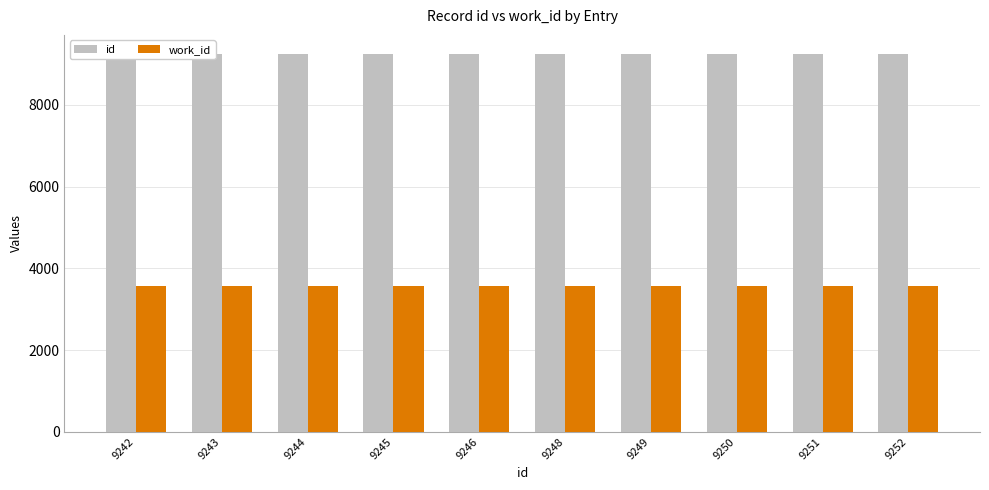

Between 9244 and 9251, which is larger?

9251